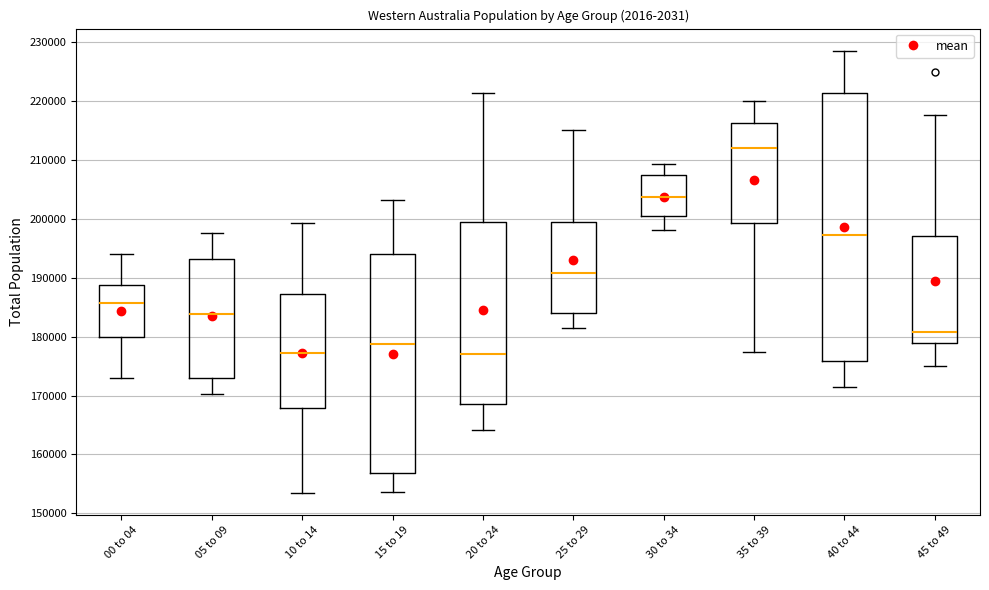

Where is the upper edge of the box for 30 to 34 on the y-axis? The values are not printed on the chart, so give them approximately, as read against the axis.

207000